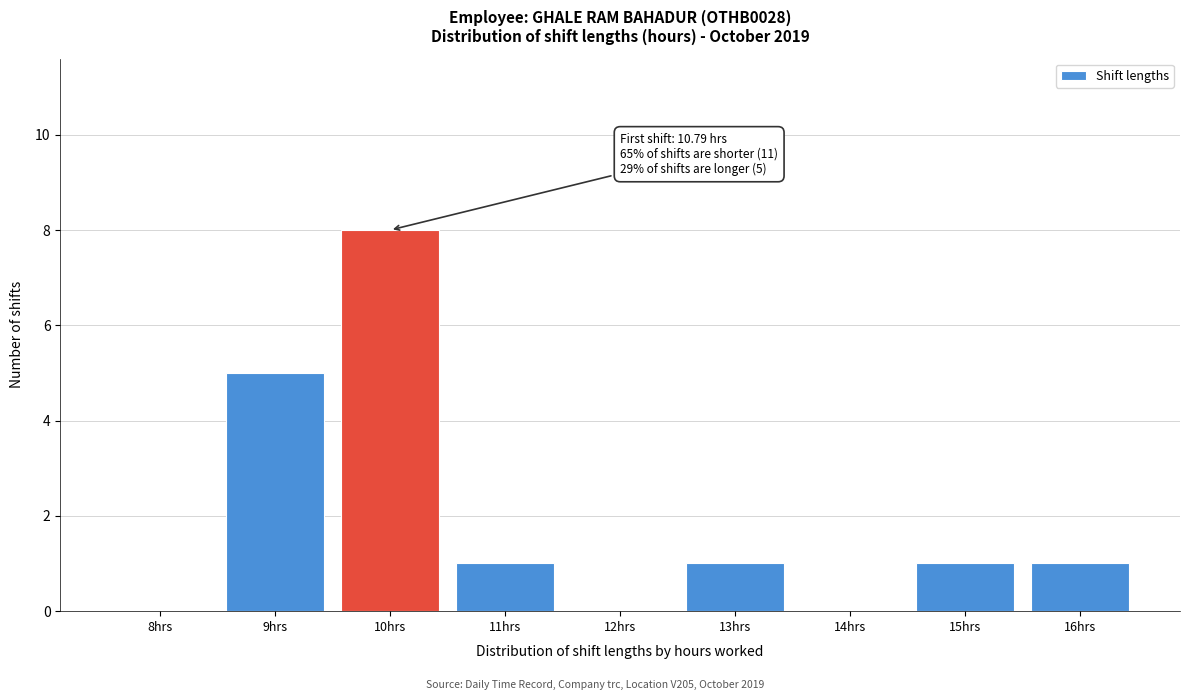

Reading left to right, transcribe all the data shown in this chart.

8hrs=0	9hrs=5	10hrs=8	11hrs=1	12hrs=0	13hrs=1	14hrs=0	15hrs=1	16hrs=1